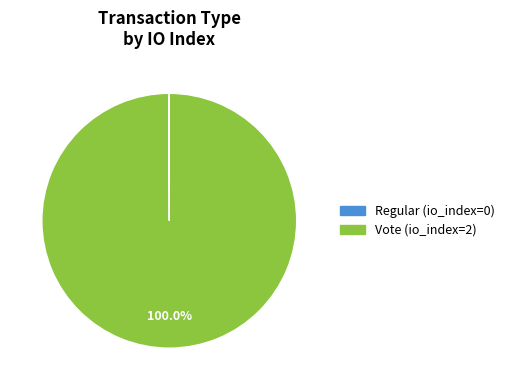

What is the largest slice in the pie chart?

Vote